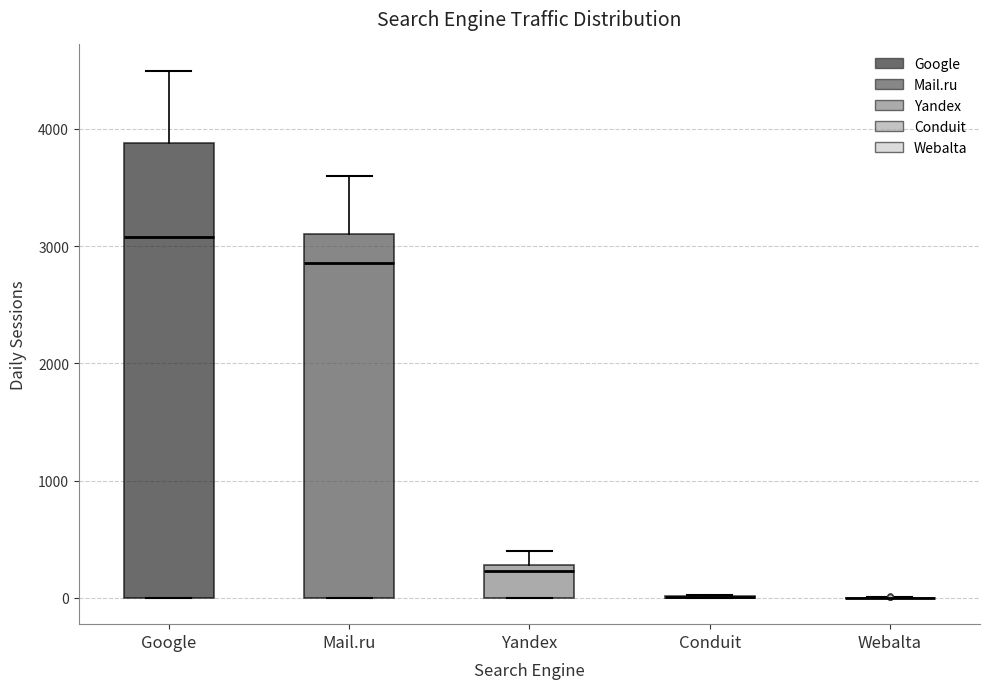

Reading left to right, transcribe this box plot: for each box, give where its median line is, the range the box spans, and where its two whiskers end, as read against the y-axis. The values are not printed on the chart, so give them approximately, as read against the axis.

Google: median 3100, box 0 to 3900, whiskers 0 to 4500
Mail.ru: median 2900, box 0 to 3100, whiskers 0 to 3600
Yandex: median 200, box 0 to 300, whiskers 0 to 400
Conduit: box collapsed to a line at 0, whiskers 0 to 0
Webalta: box collapsed to a line at 0, whiskers 0 to 0